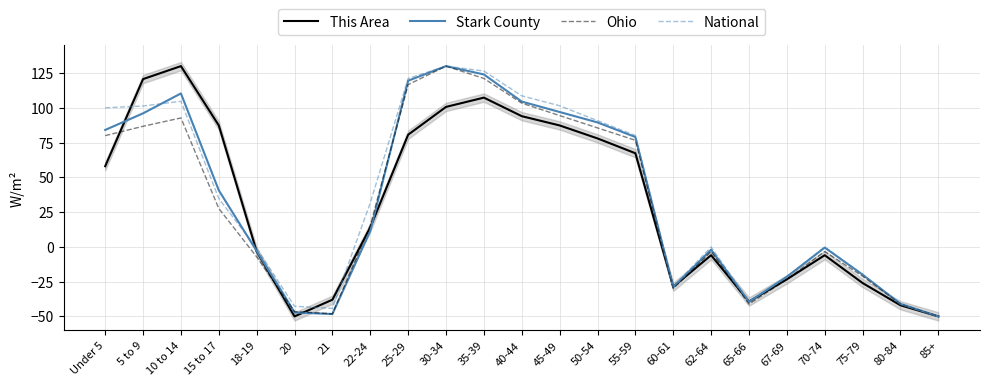

Which series has the largest range (max minus min)?

This Area